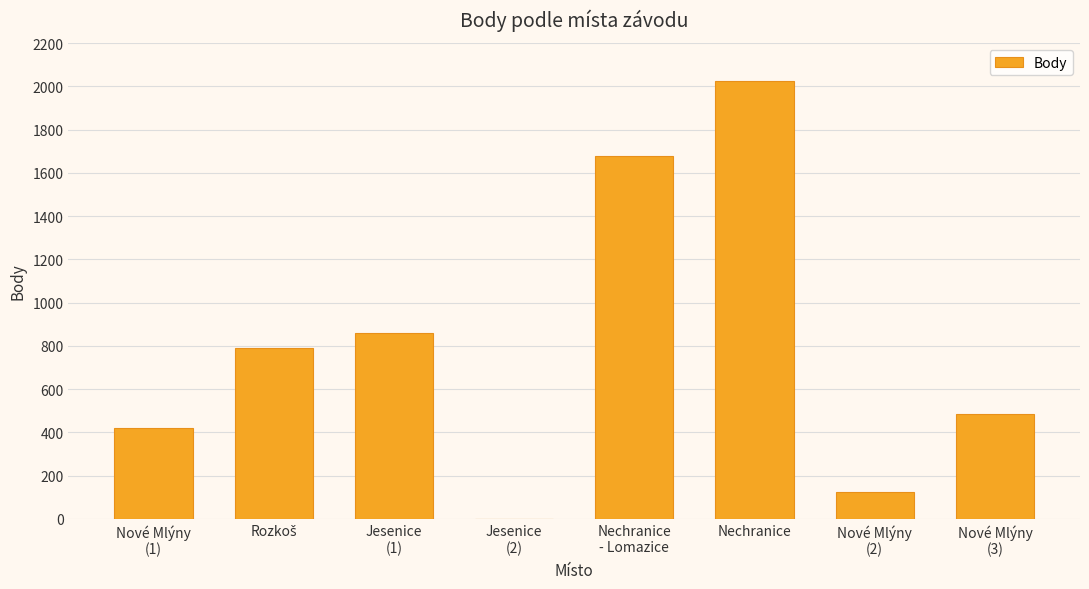

What is the change in value from Jesenice
(1) to Jesenice
(2)?

-860